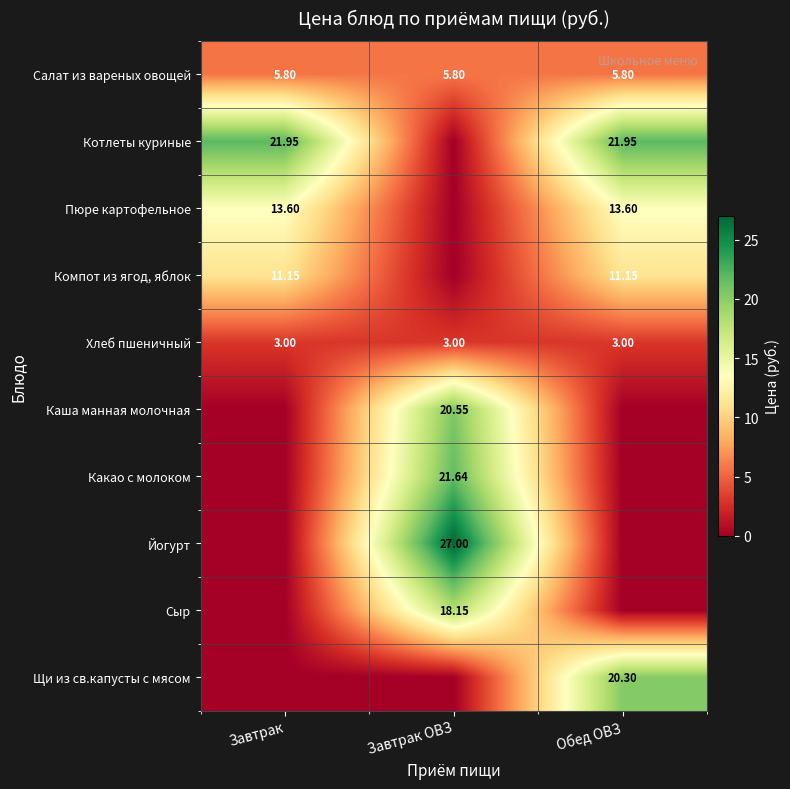

Is the value of Сыр at Завтрак ОВЗ greater than the value of Какао с молоком at Завтрак ОВЗ?

No